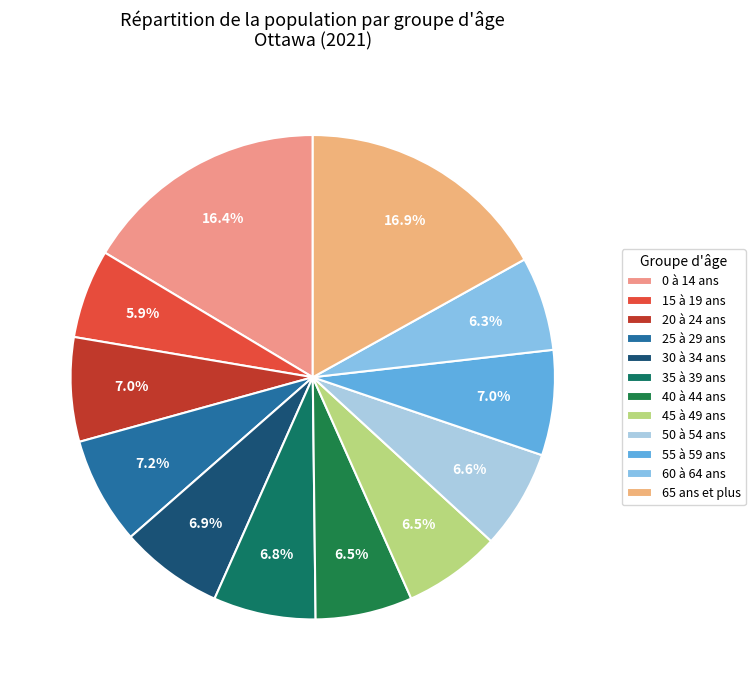

What percentage is NOT represented by 0 à 14 ans?

83.6%